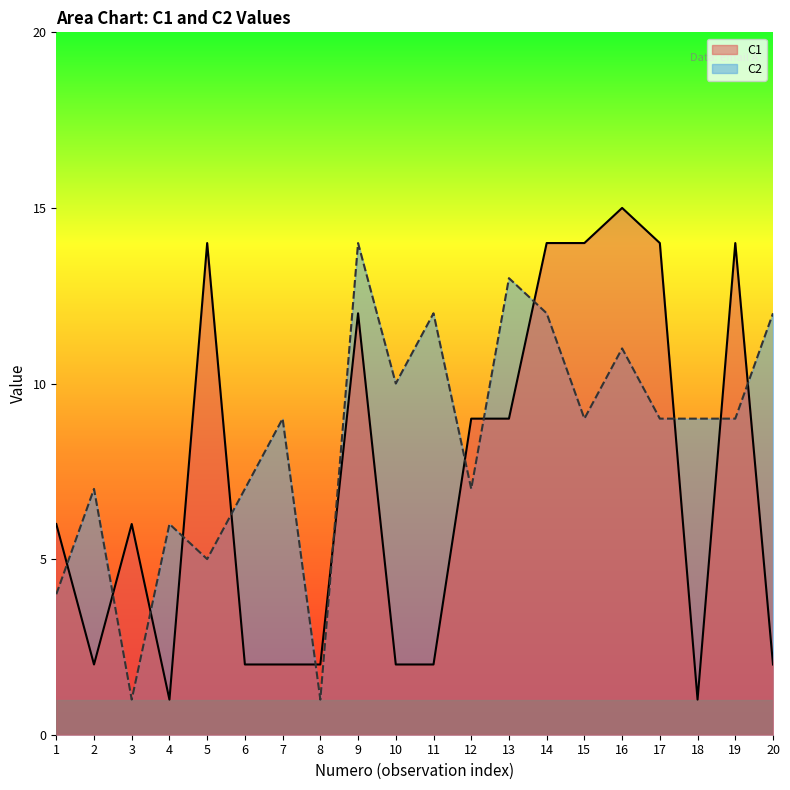

At which label is C1 closest to 8?

12